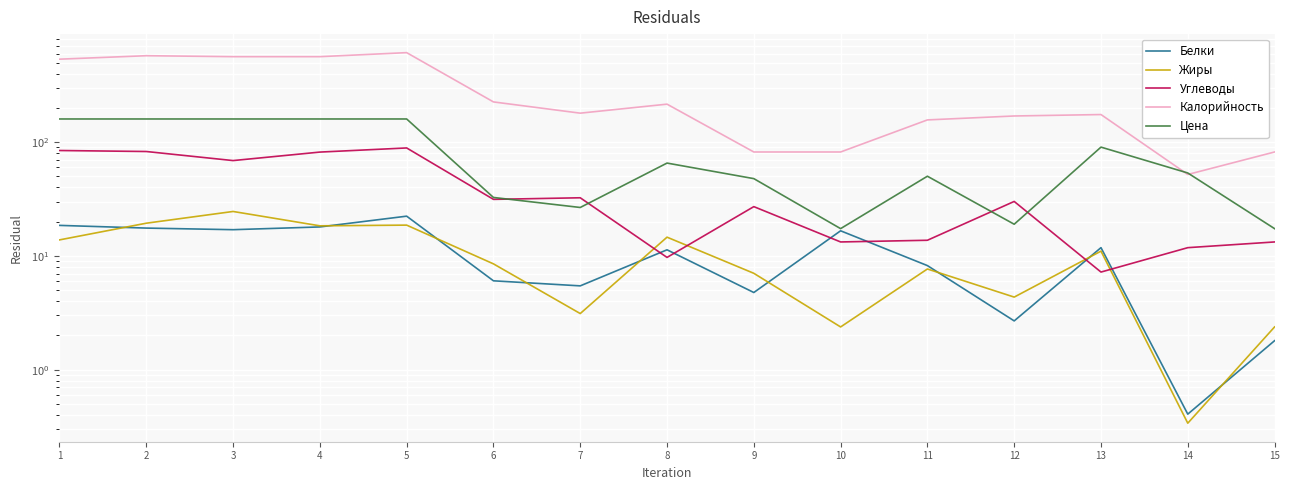

How many interior local valleys does the Калорийность series have?

2